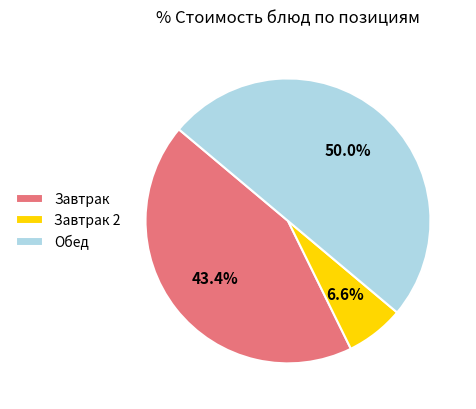

To the nearest percent, what is the difference between the largest and smallest slice percentages?

43%